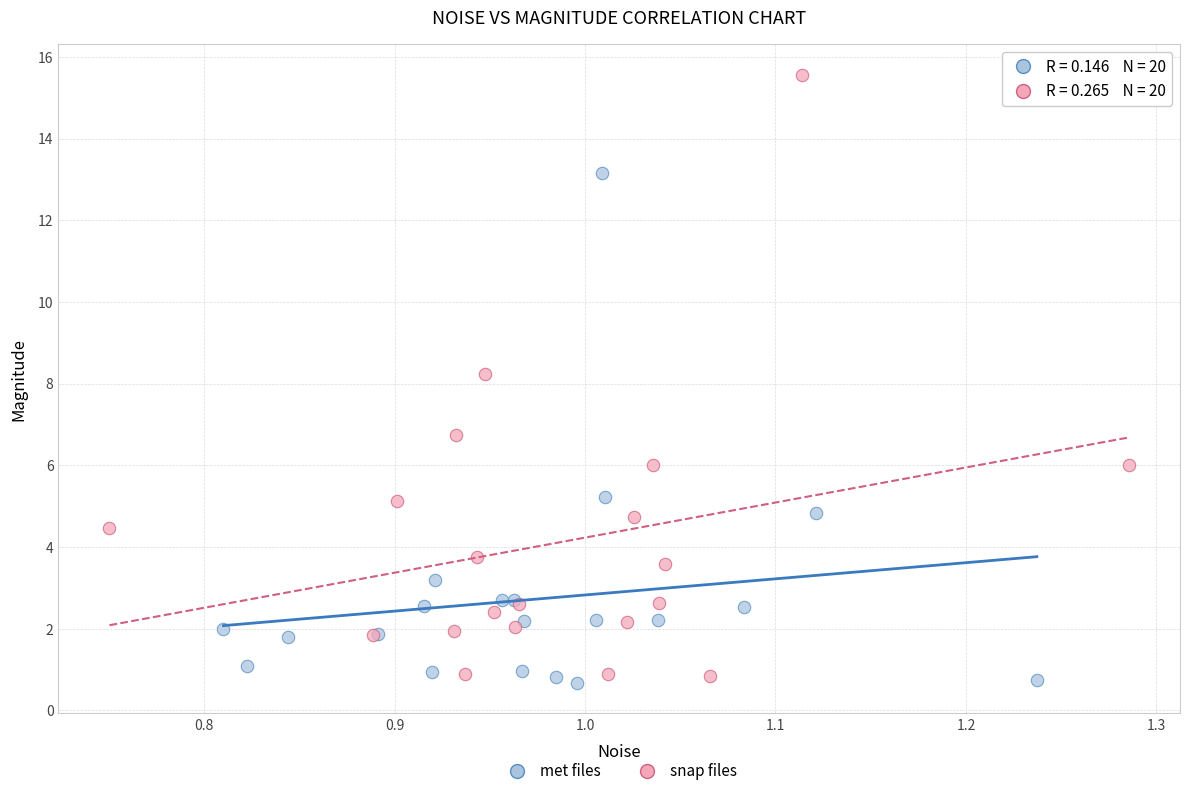

Which series reaches the maximum Y coordinate?

snap files